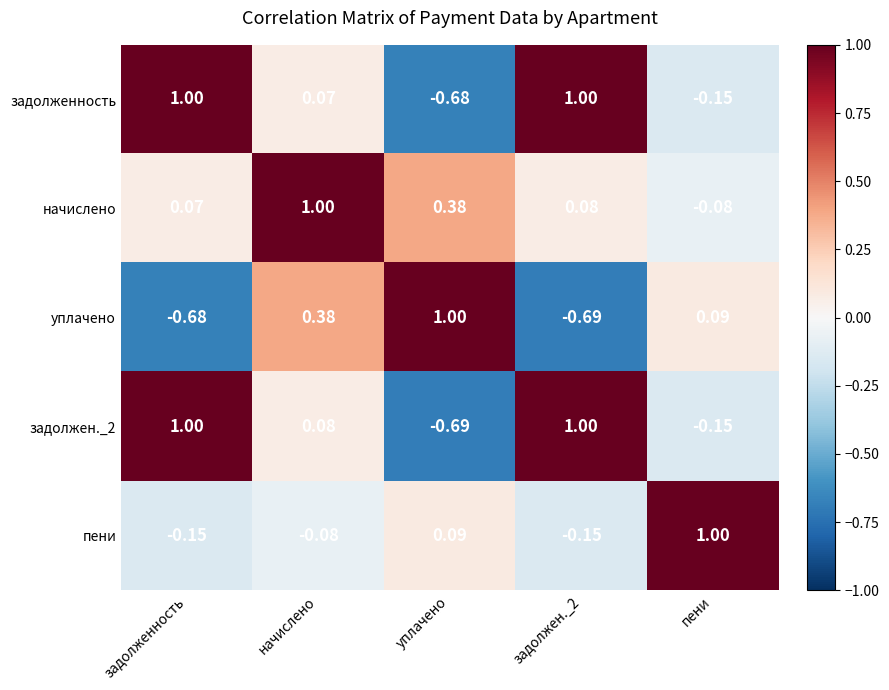

Which series changed the most between задолженность and начислено?

уплачено